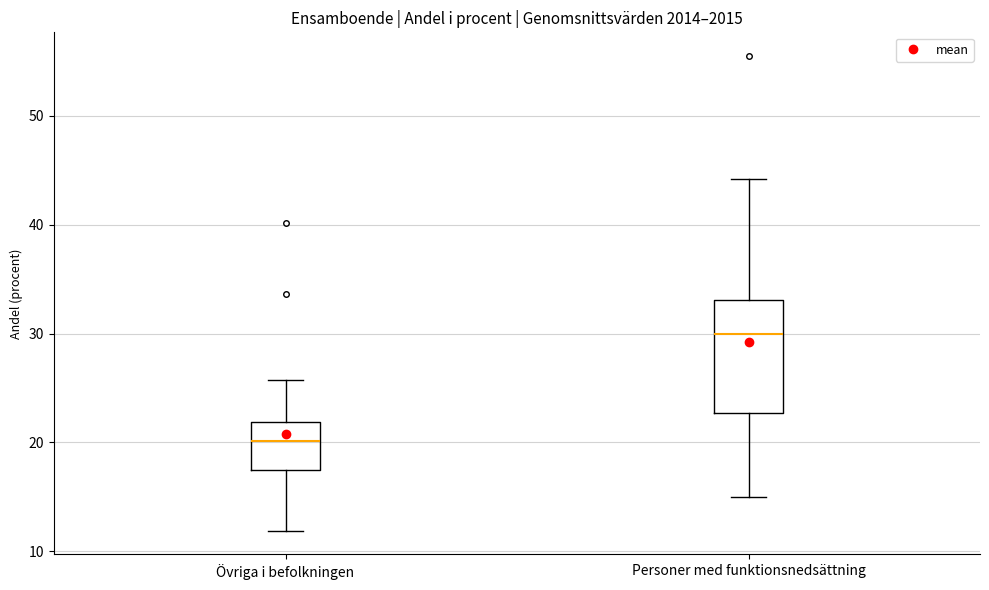

Reading left to right, read every box against the y-axis: the position of its median line, the range the box covers, and the ends of its whiskers. The values are not printed on the chart, so give them approximately, as read against the axis.

Övriga i befolkningen: median 20, box 17 to 22, whiskers 12 to 26
Personer med funktionsnedsättning: median 30, box 23 to 33, whiskers 15 to 44